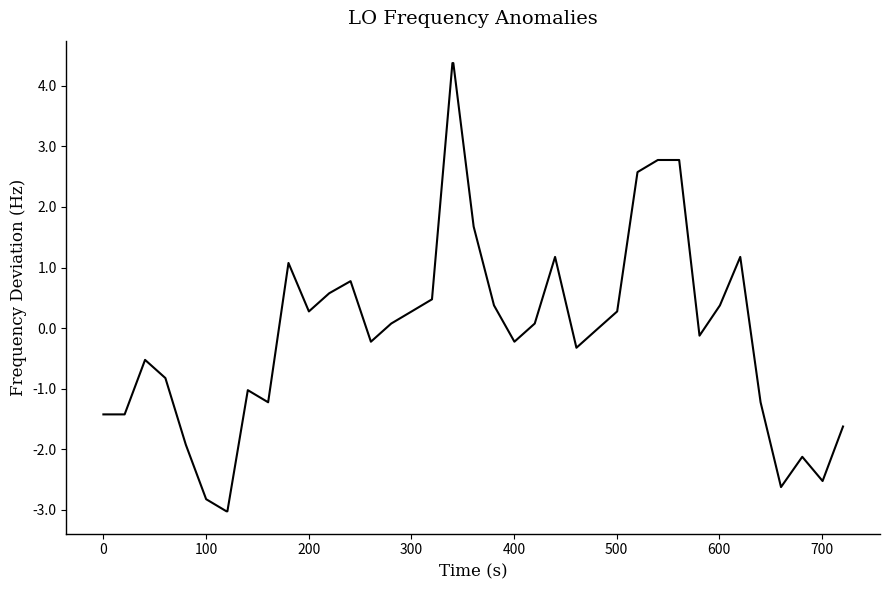

What is the greatest value displayed?

4.4